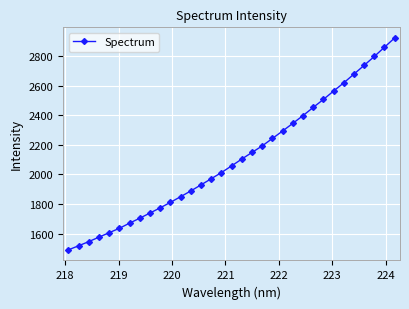

What is the minimum value shown in the chart?

1490.8